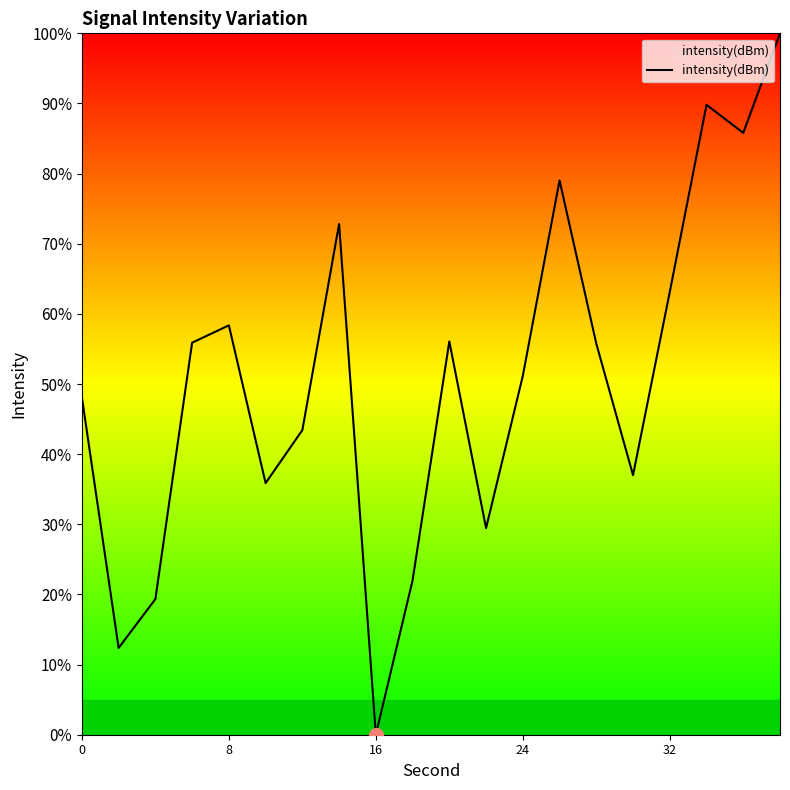

What is the difference between the maximum and minimum values?

100.0